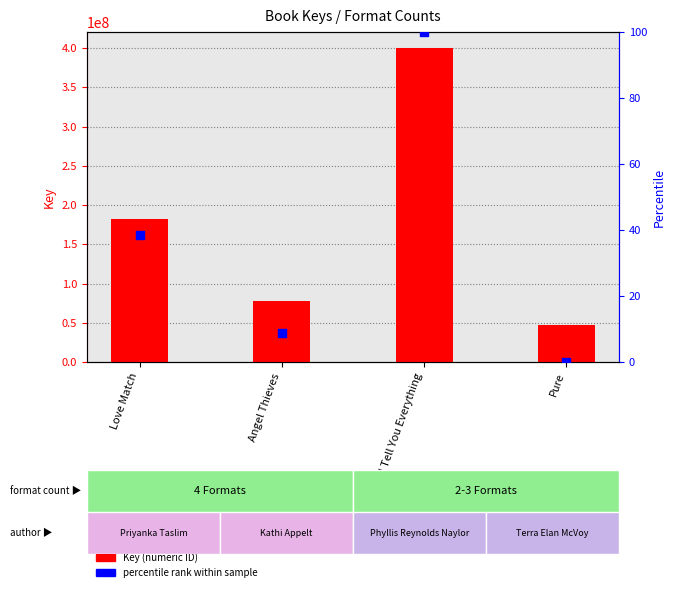

Which series has the largest total across all categories?

Key (numeric ID)